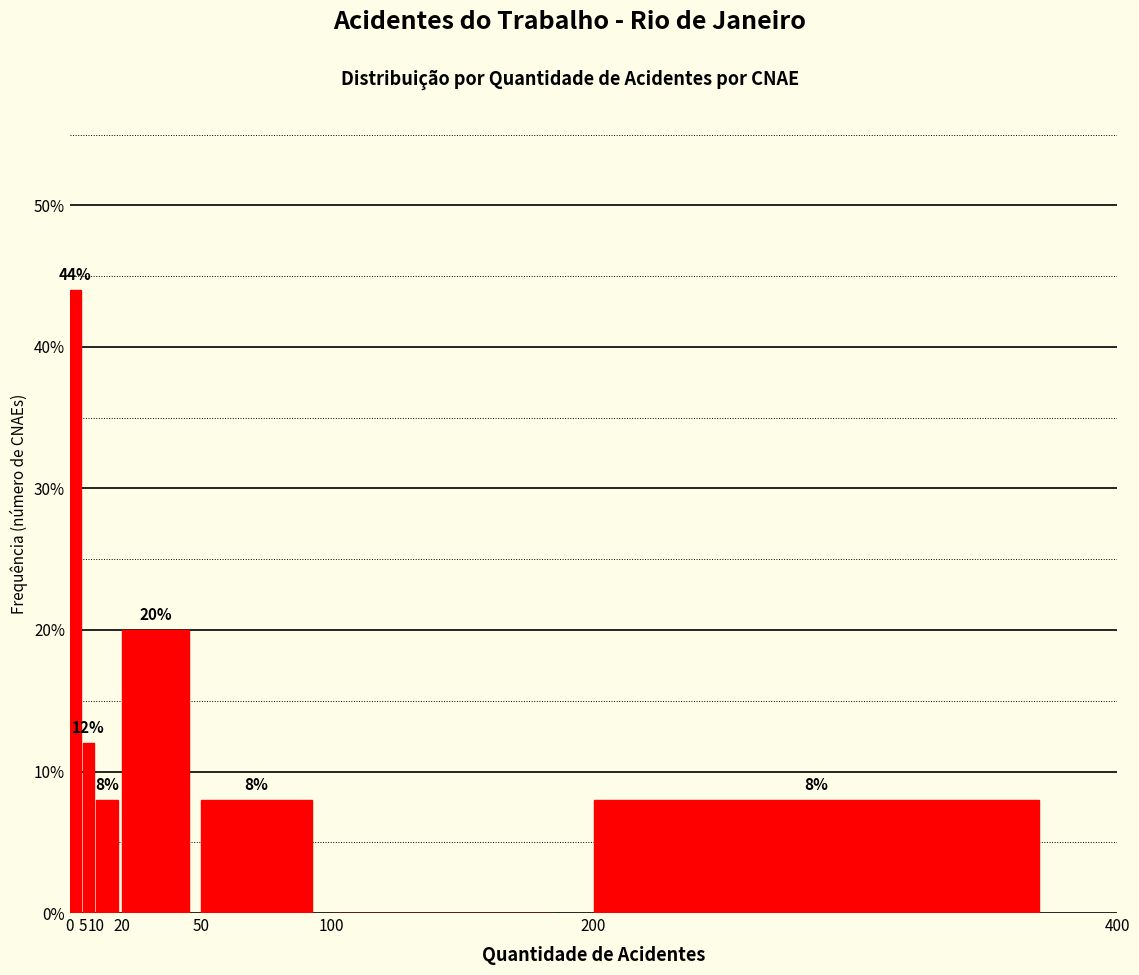

Which range on the x-axis has the tallest bar?

0 to 5